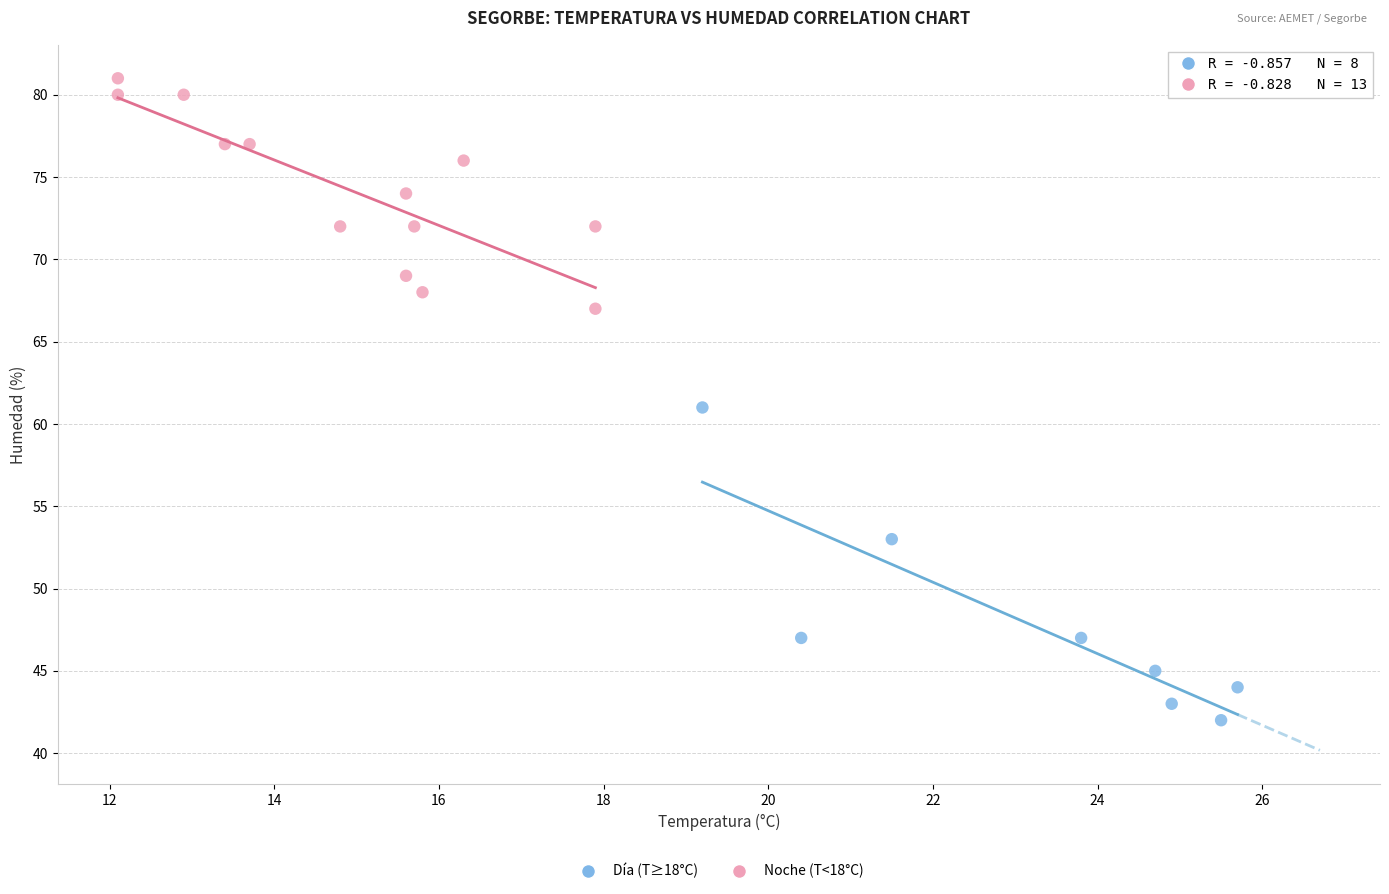

Which series contains the lowest Y value?

Día (T≥18°C)